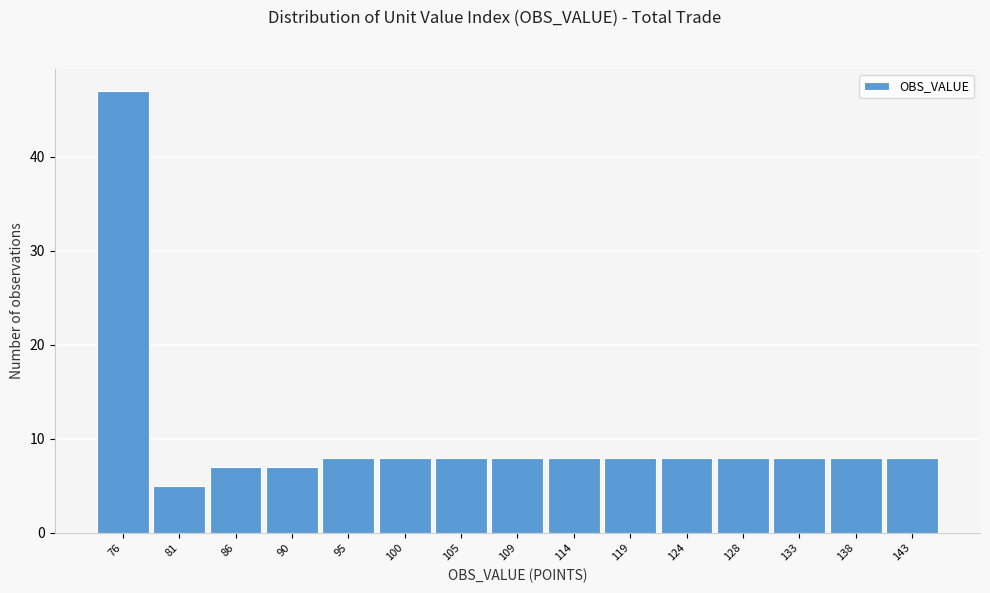

Reading left to right, transcribe all the data shown in this chart.

76=47	81=5	86=7	90=7	95=8	100=8	105=8	109=8	114=8	119=8	124=8	128=8	133=8	138=8	143=8